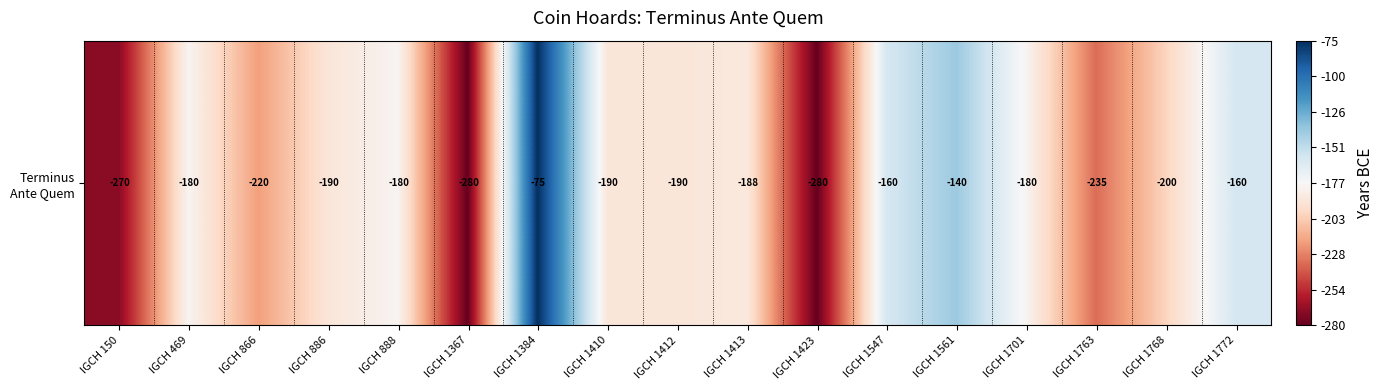

What is the change in value from IGCH 469 to IGCH 1367?

-100